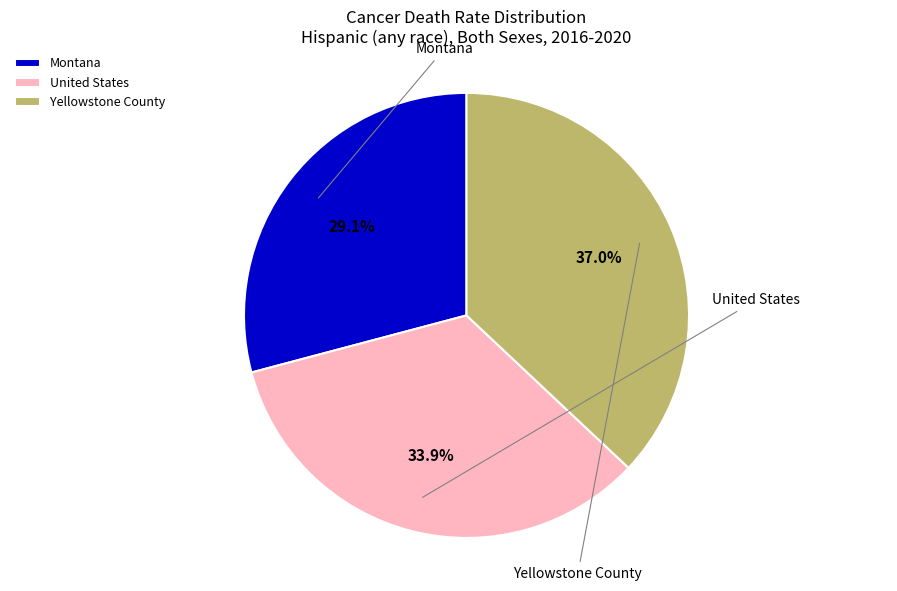

Between Yellowstone County and Montana, which is larger?

Yellowstone County